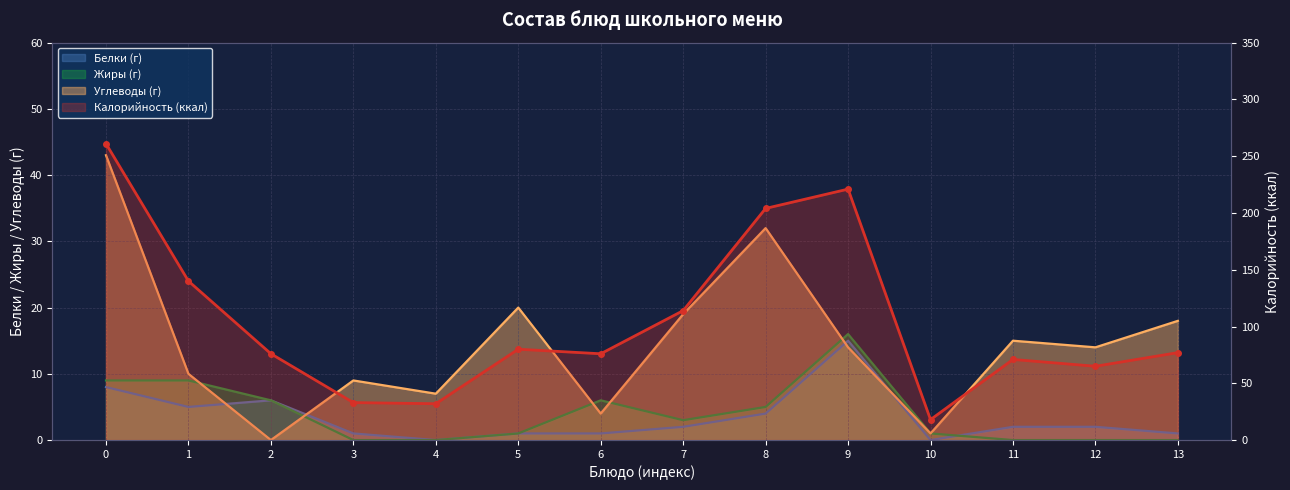

True or false: Белки and Углеводы cross at least once.

True